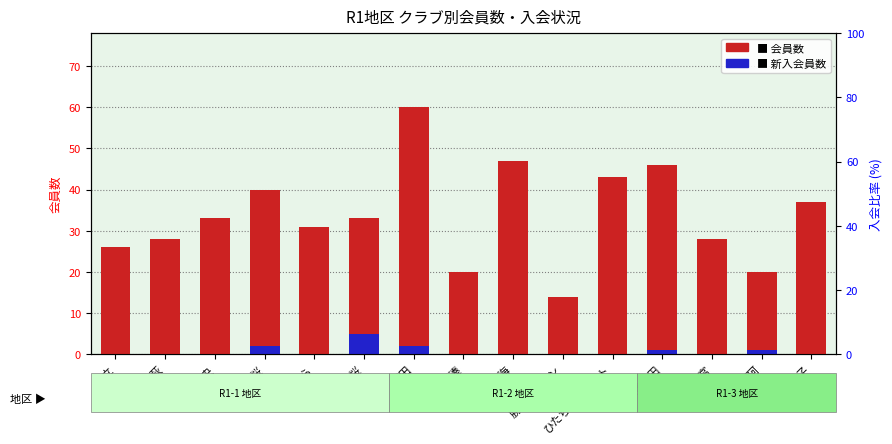

Are the bars horizontal?

No